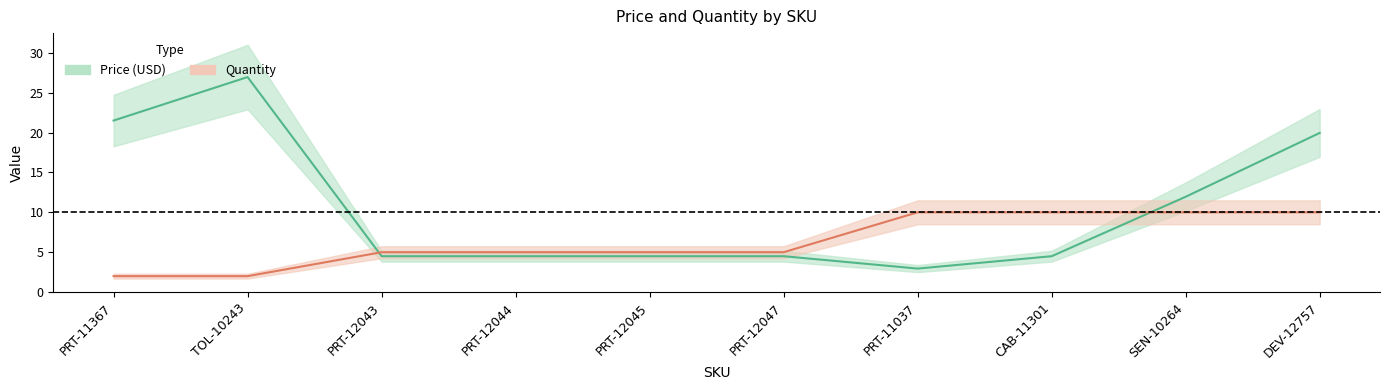

What is the difference between the highest and lowest values at PRT-11367?

19.5